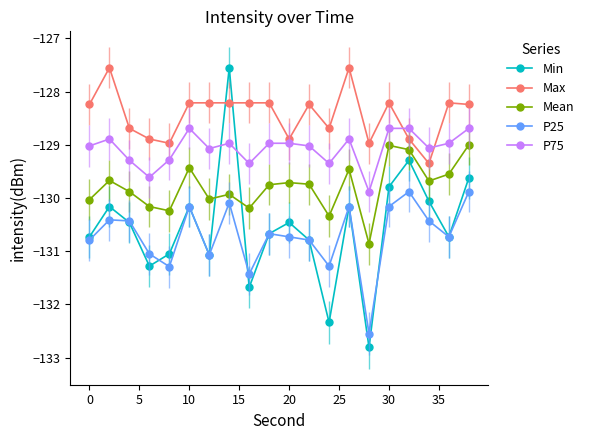

True or false: Mean and Max intersect in this chart.

False